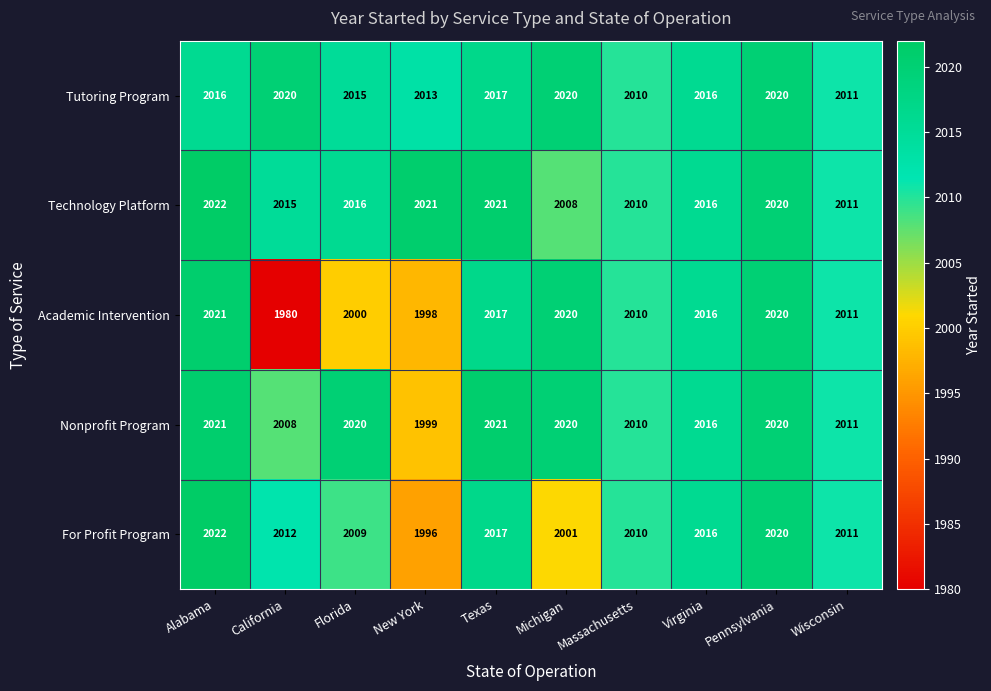

Between New York and Virginia, which series saw the biggest shift?

For Profit Program